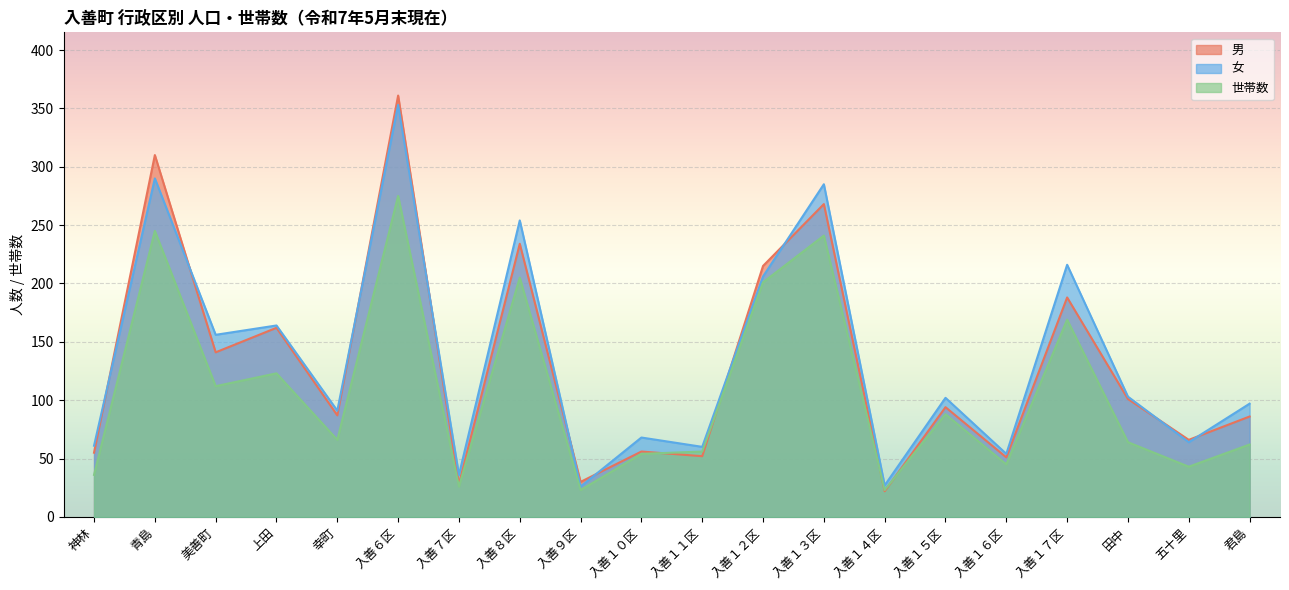

Reading right to left, transcribe all the data shown in this chart.

男: 君島=86	五十里=66	田中=101	入善１７区=188	入善１６区=51	入善１５区=94	入善１４区=22	入善１３区=268	入善１２区=215	入善１１区=52	入善１０区=56	入善９区=30	入善８区=234	入善７区=28	入善６区=361	幸町=87	上田=162	美善町=141	青島=310	神林=55
女: 君島=97	五十里=64	田中=103	入善１７区=216	入善１６区=54	入善１５区=102	入善１４区=27	入善１３区=285	入善１２区=206	入善１１区=60	入善１０区=68	入善９区=26	入善８区=254	入善７区=36	入善６区=353	幸町=91	上田=164	美善町=156	青島=290	神林=61
世帯数: 君島=62	五十里=43	田中=64	入善１７区=169	入善１６区=45	入善１５区=88	入善１４区=23	入善１３区=241	入善１２区=201	入善１１区=56	入善１０区=54	入善９区=23	入善８区=205	入善７区=26	入善６区=275	幸町=66	上田=123	美善町=112	青島=245	神林=36